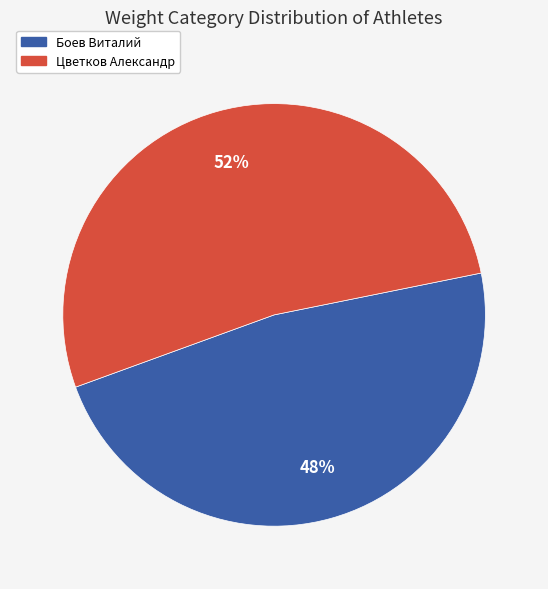

Rank the categories by value from highest to lowest.

Цветков Александр, Боев Виталий